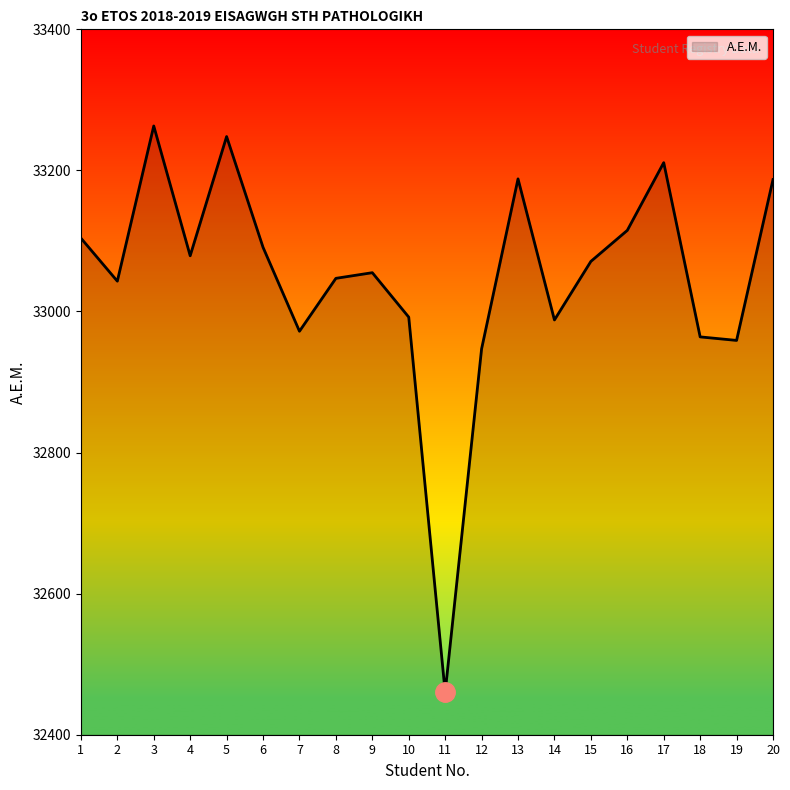

True or false: the data shows 48275 at 5.

False